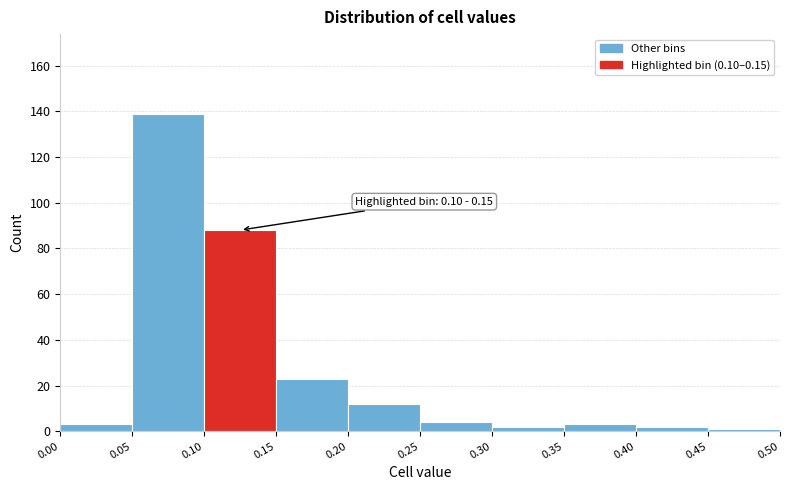

Which range on the x-axis has the tallest bar?

0.05 to 0.10